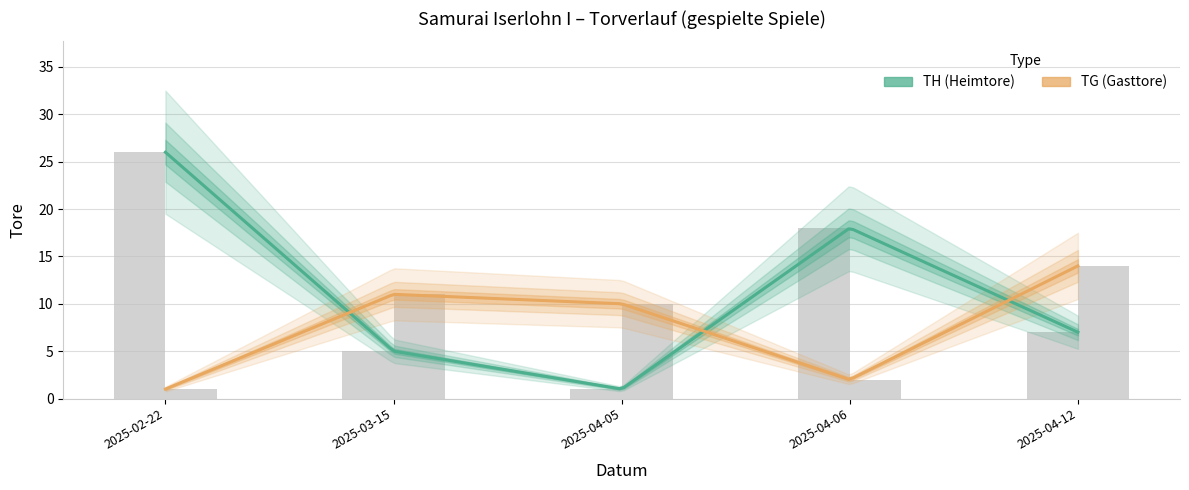

List the series in order of their overall mean, highest first.

TH (Heimtore), TG (Gasttore)